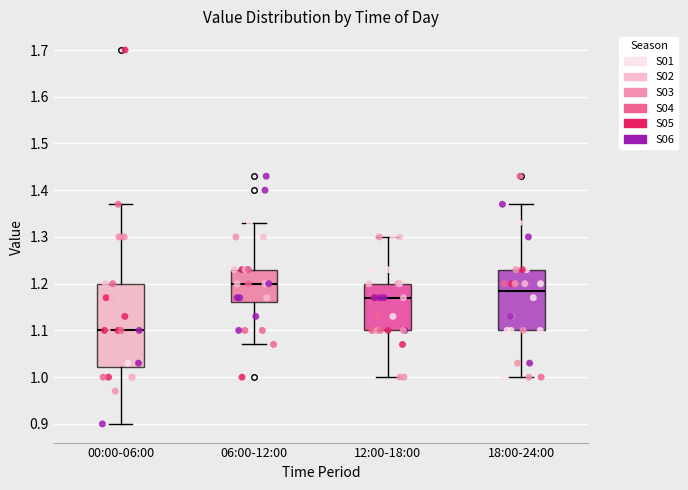

Reading left to right, transcribe this box plot: for each box, give where its median line is, the range the box spans, and where its two whiskers end, as read against the y-axis. The values are not printed on the chart, so give them approximately, as read against the axis.

00:00-06:00: median 1.10, box 1.02 to 1.20, whiskers 0.90 to 1.37
06:00-12:00: median 1.20, box 1.16 to 1.23, whiskers 1.07 to 1.33
12:00-18:00: median 1.17, box 1.10 to 1.20, whiskers 1.00 to 1.30
18:00-24:00: median 1.19, box 1.10 to 1.23, whiskers 1.00 to 1.37